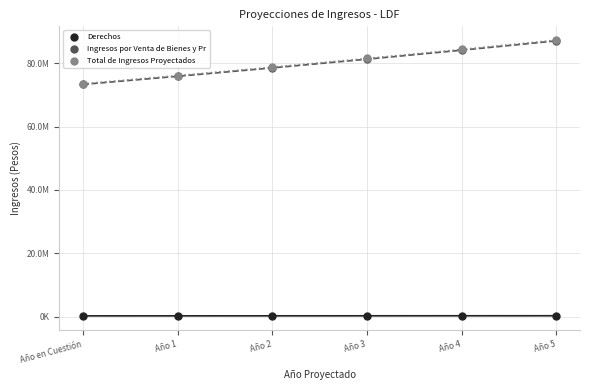

What are all the series names shown in the legend?

Derechos, Ingresos por Venta de Bienes y Pr, Total de Ingresos Proyectados